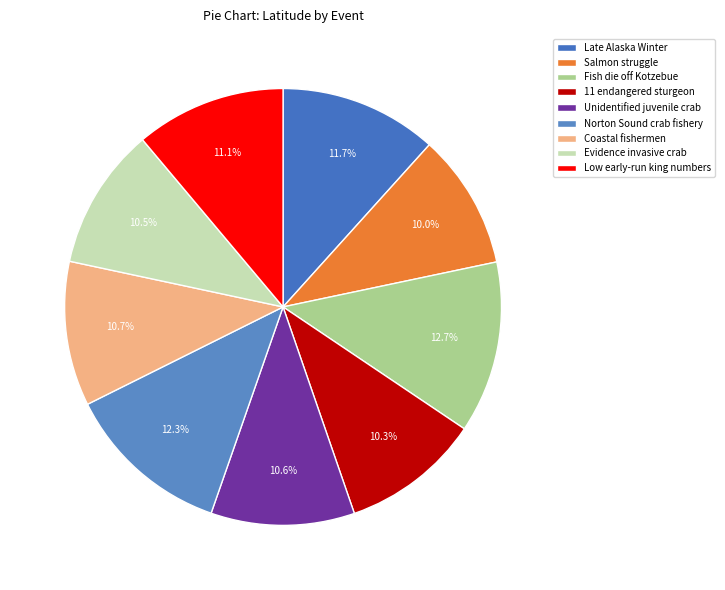

What is the largest slice in the pie chart?

Fish die off Kotzebue